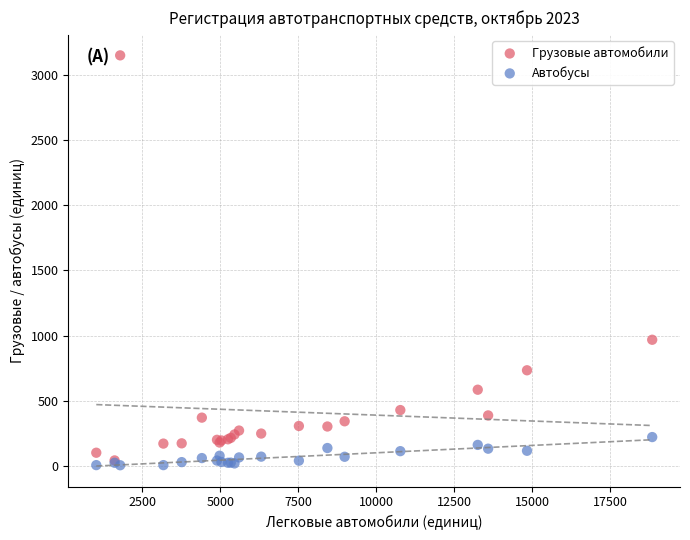

Which series reaches the maximum Y coordinate?

Грузовые автомобили